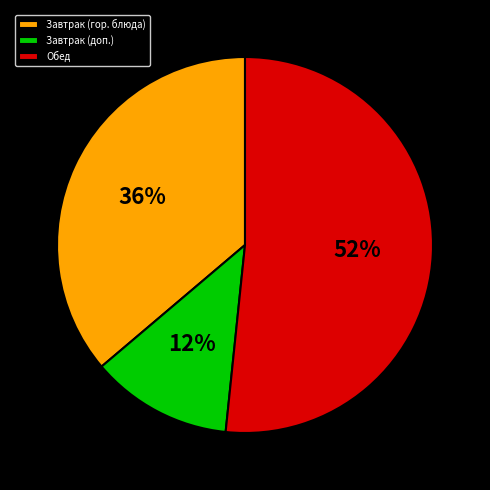

To the nearest percent, what is the average slice percentage?

33%